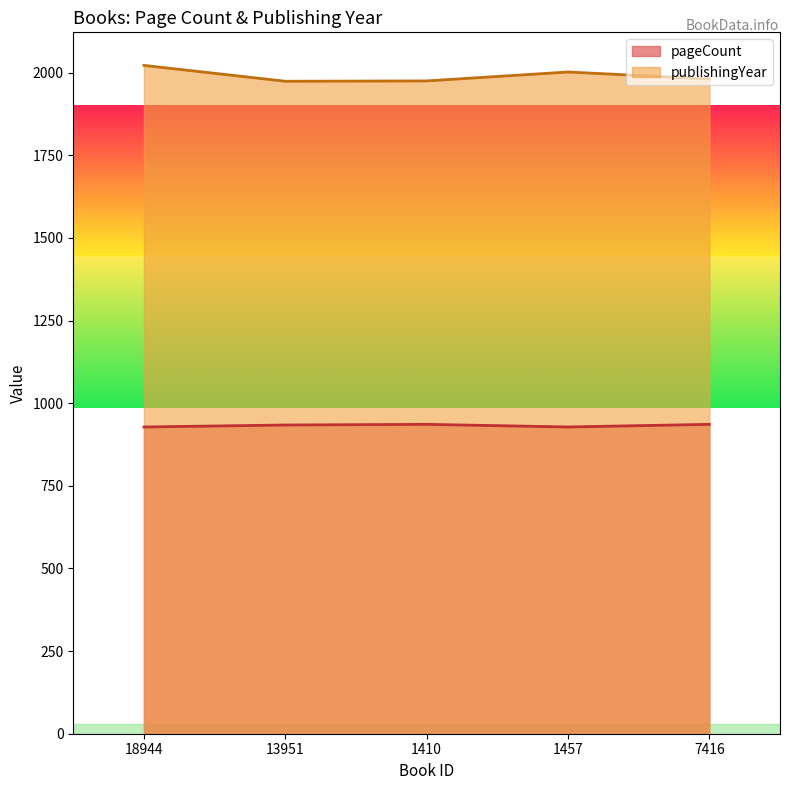

What is the label of the 1st point from the right?

7416